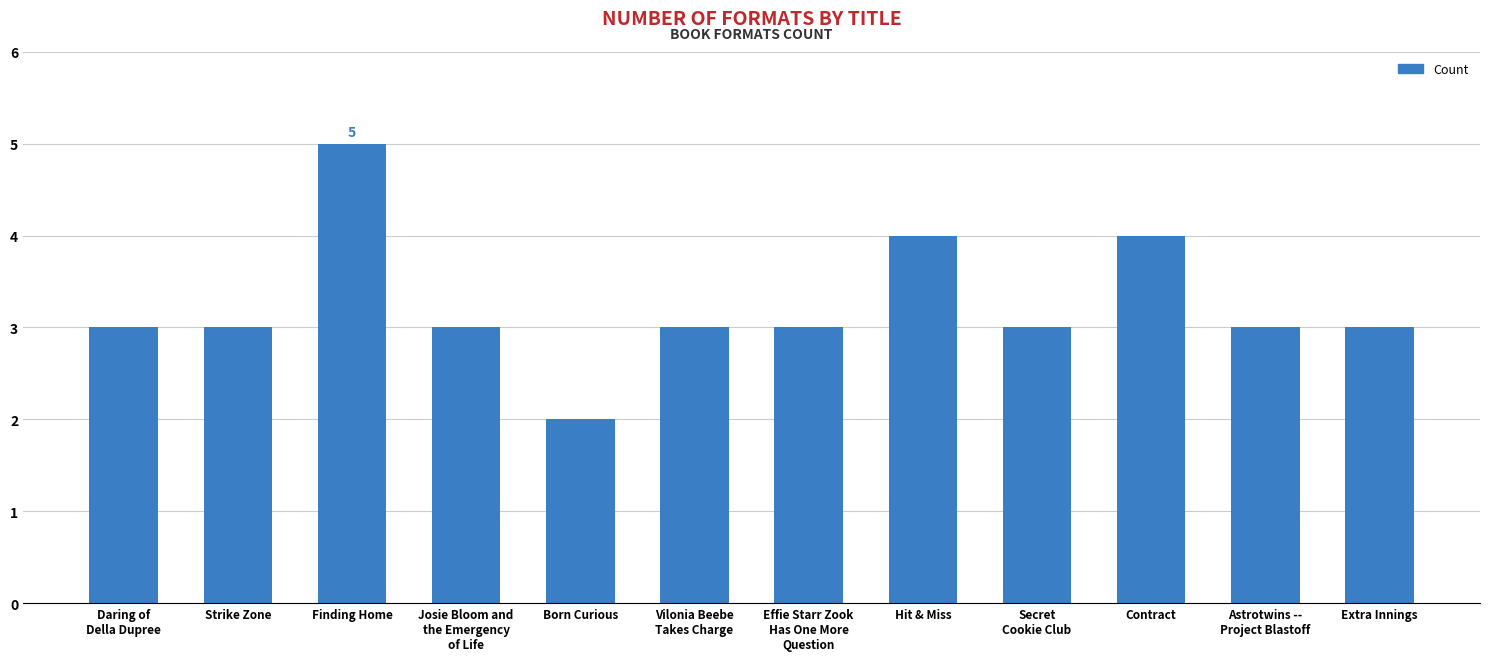

Count the number of data series in this chart.

1